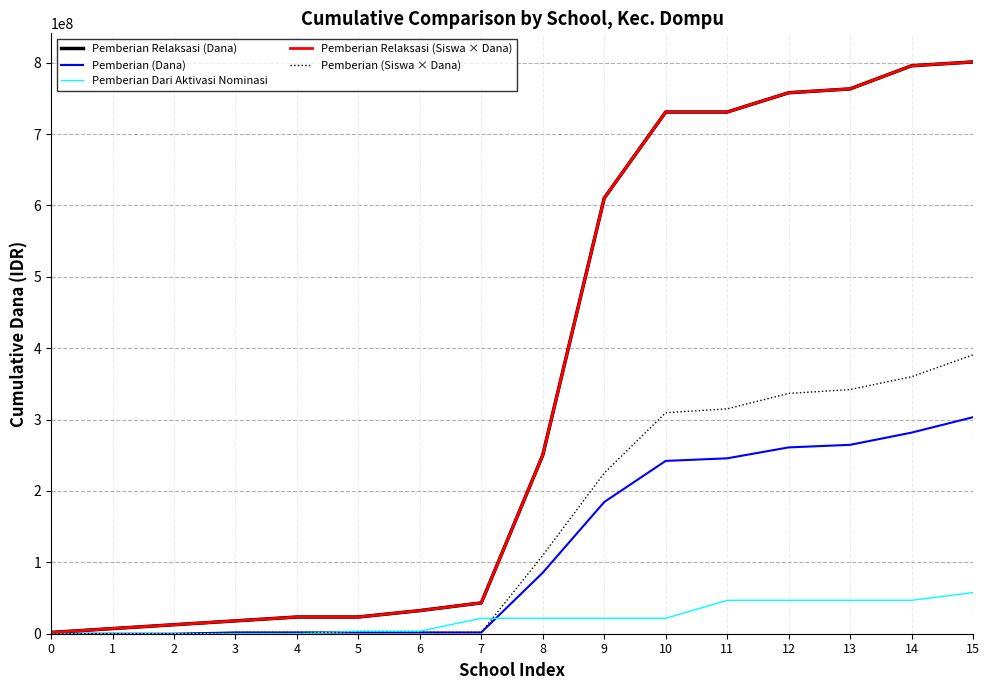

At which category does the chart reach its peak across all series?

15